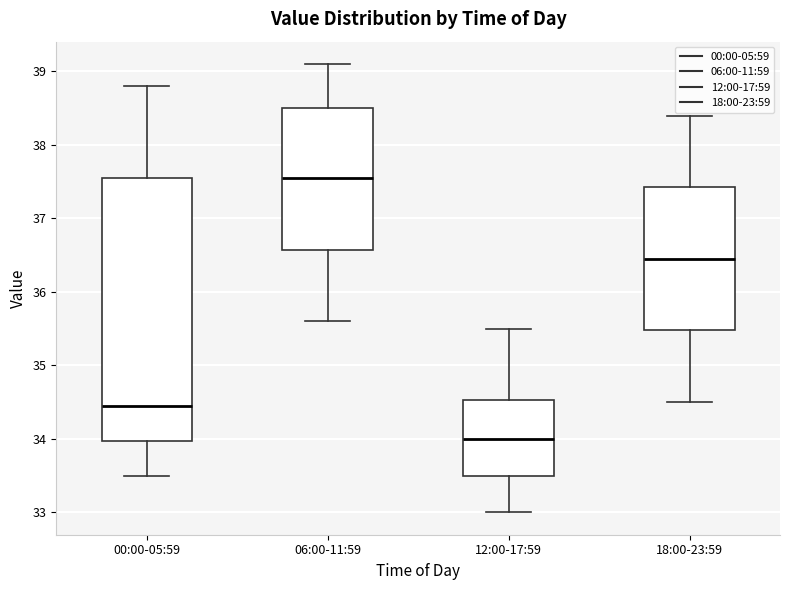

Which box has the highest median line?

06:00-11:59